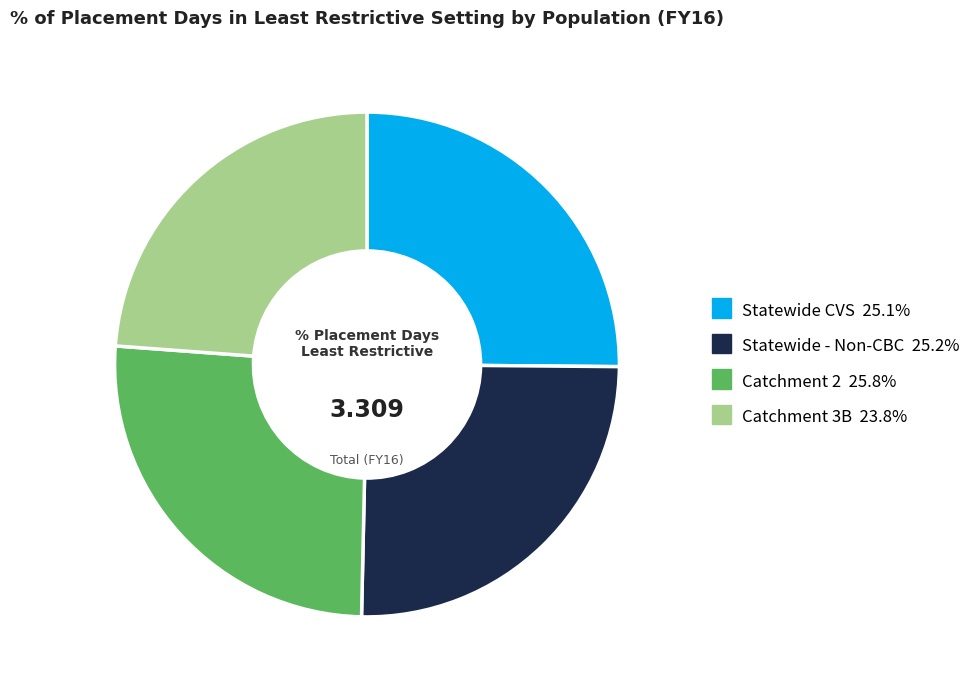

Does any single category account for the majority?

No